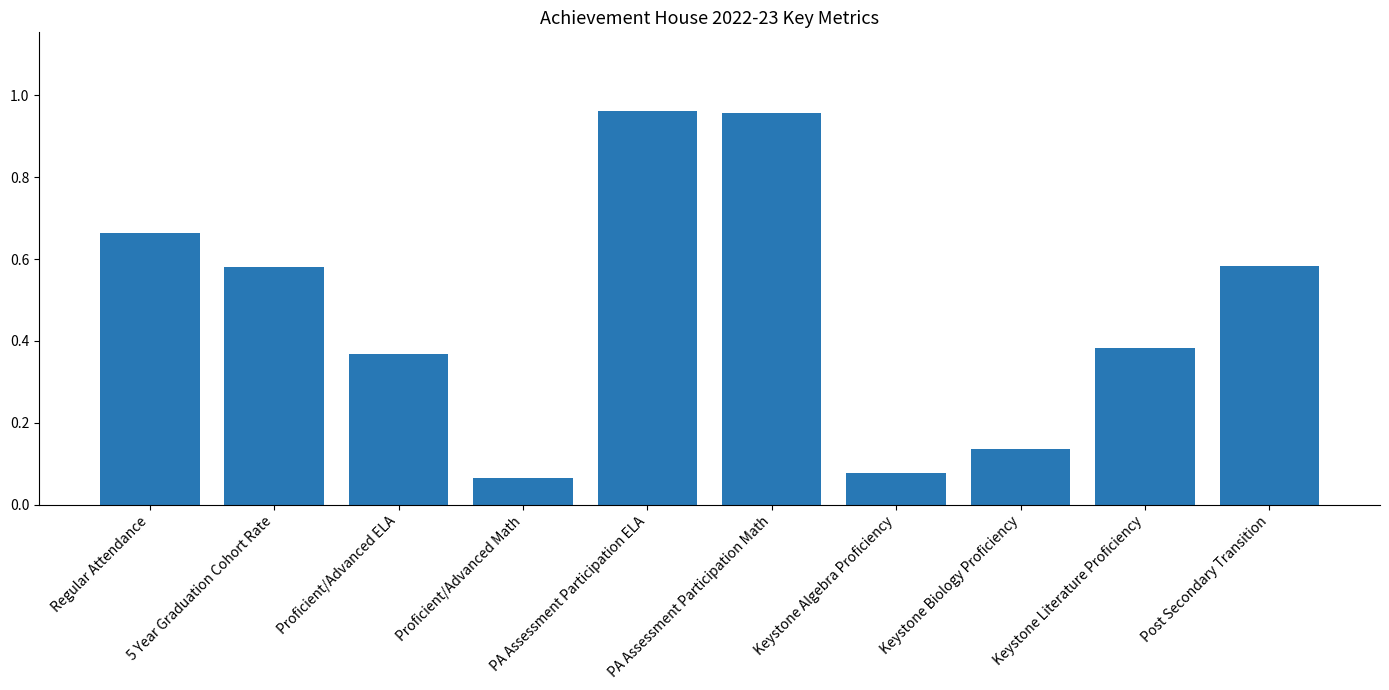

True or false: the data shows 0.9 at Regular Attendance.

False